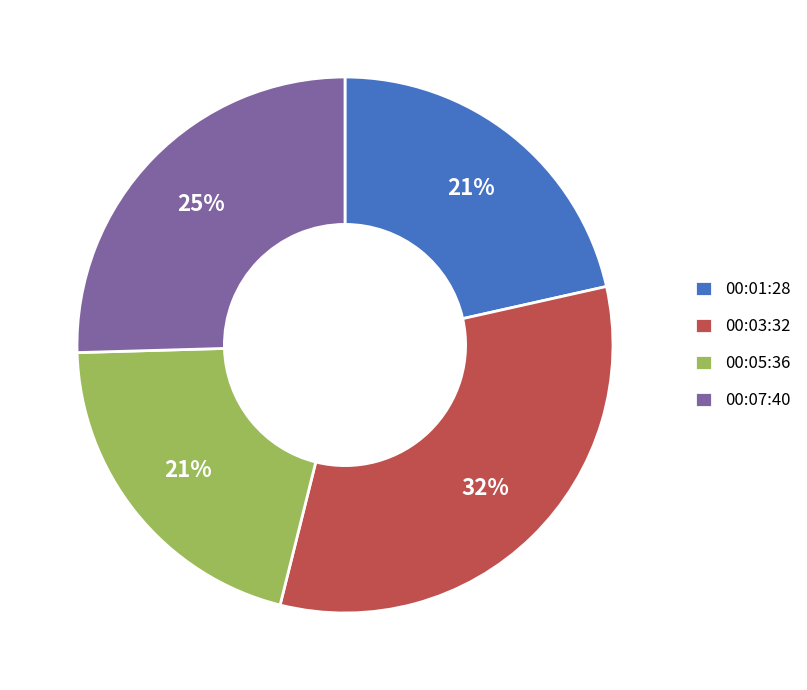

What percentage is the 00:07:40 slice, to the nearest percent?

25%